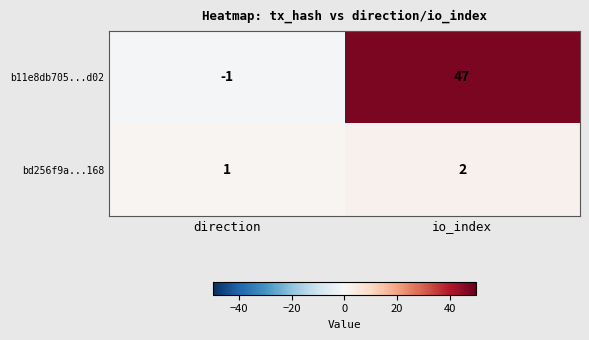

The b11e8db705...d02 series shows 47 at io_index. True or false?

True